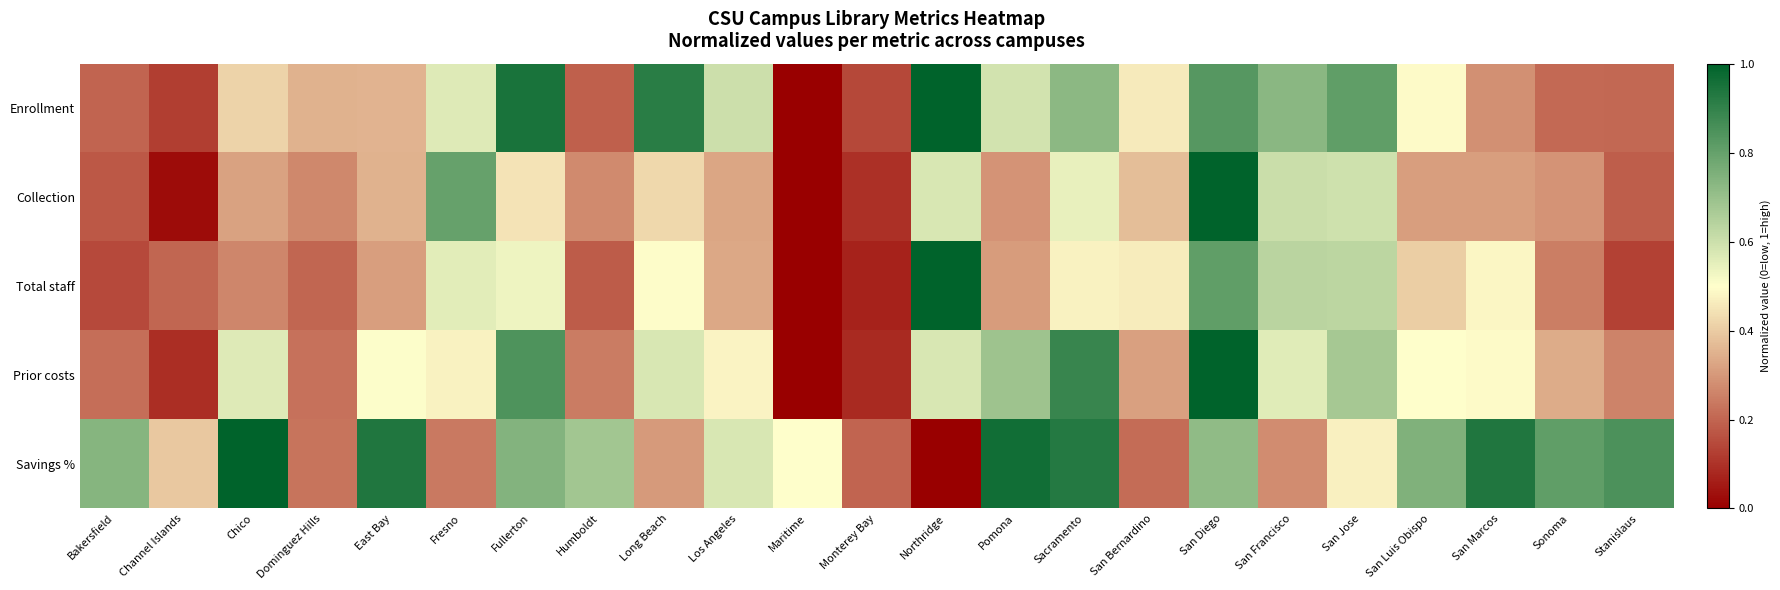

How many categories are shown in the chart?

23